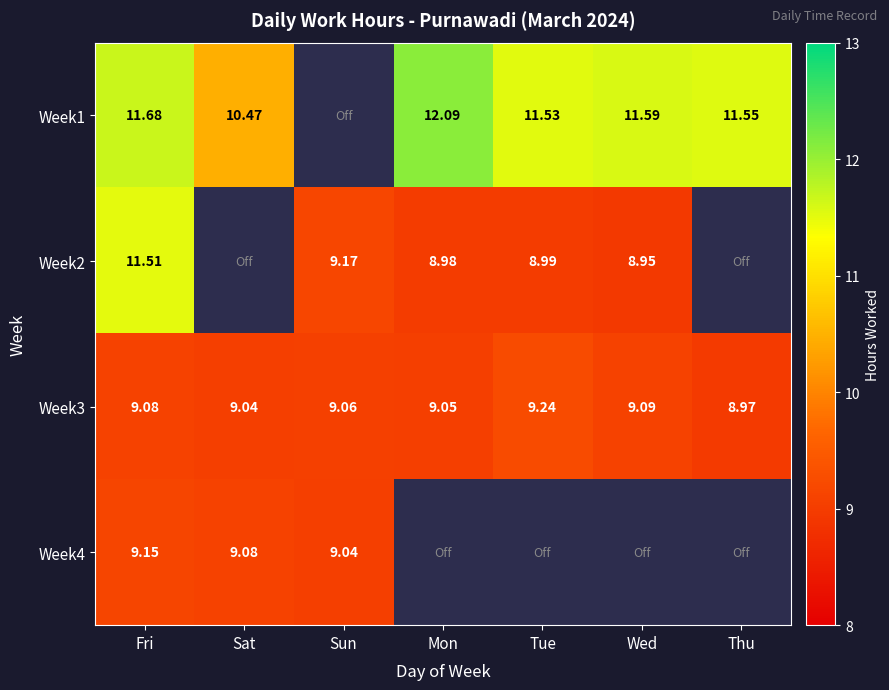

What is the difference between the Week4 values at Sat and Thu?

9.1